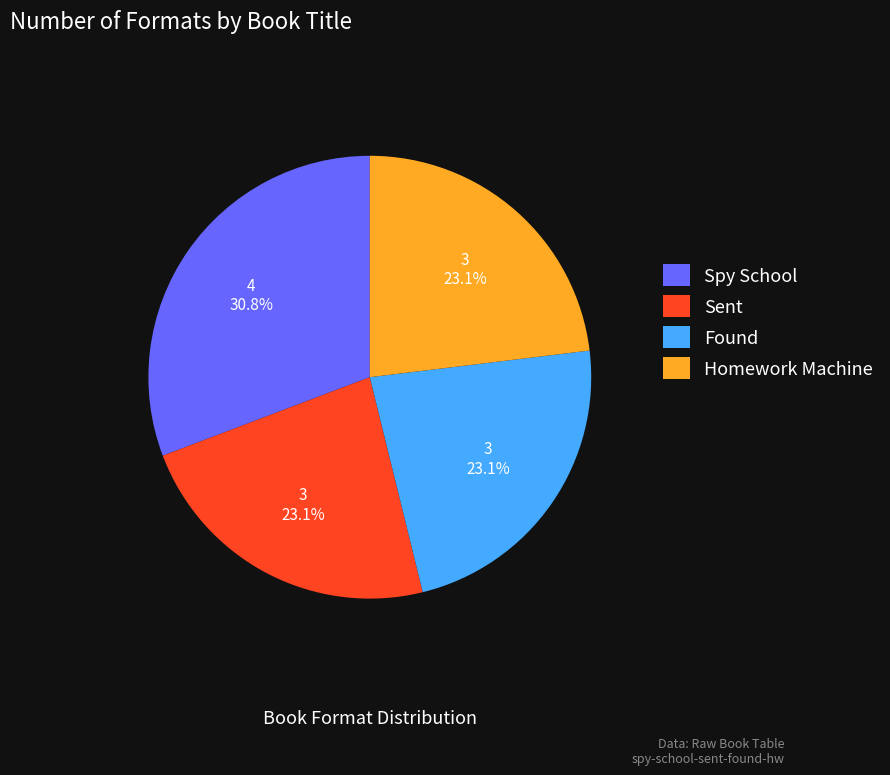

Is the sum of Sent and Homework Machine greater than half?

No